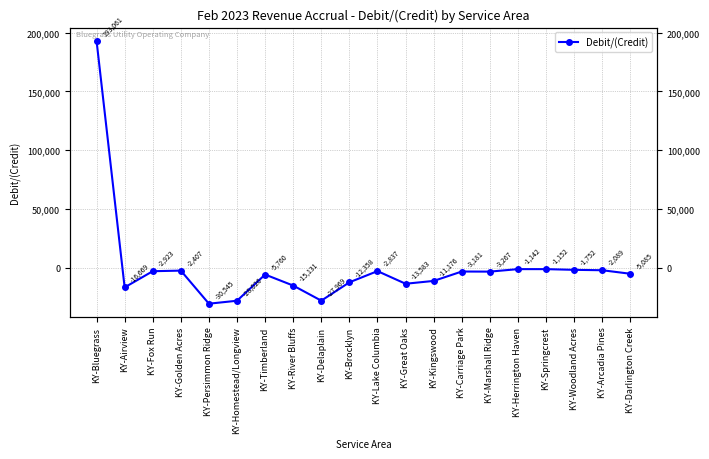

What is the value of the 12th point from the left?

-13583.3